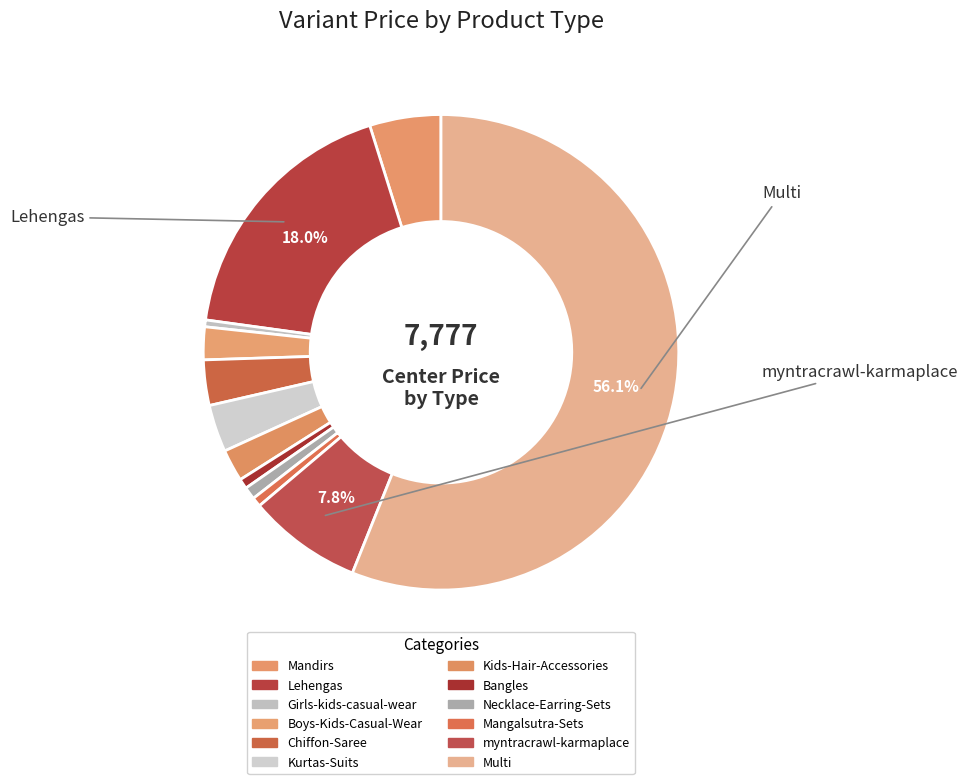

True or false: Necklace-Earring-Sets accounts for 10% of the total.

False